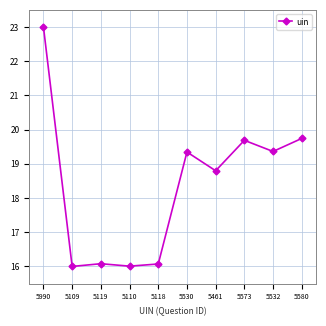

At which category does the chart reach its peak across all series?

5990